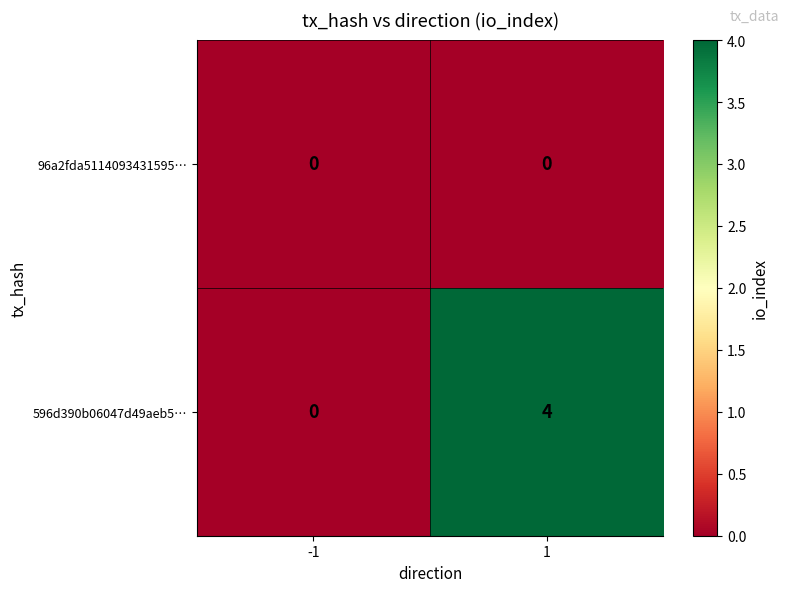

List the labels in order of 596d390b06047d49aeb5… value, smallest first.

-1, 1